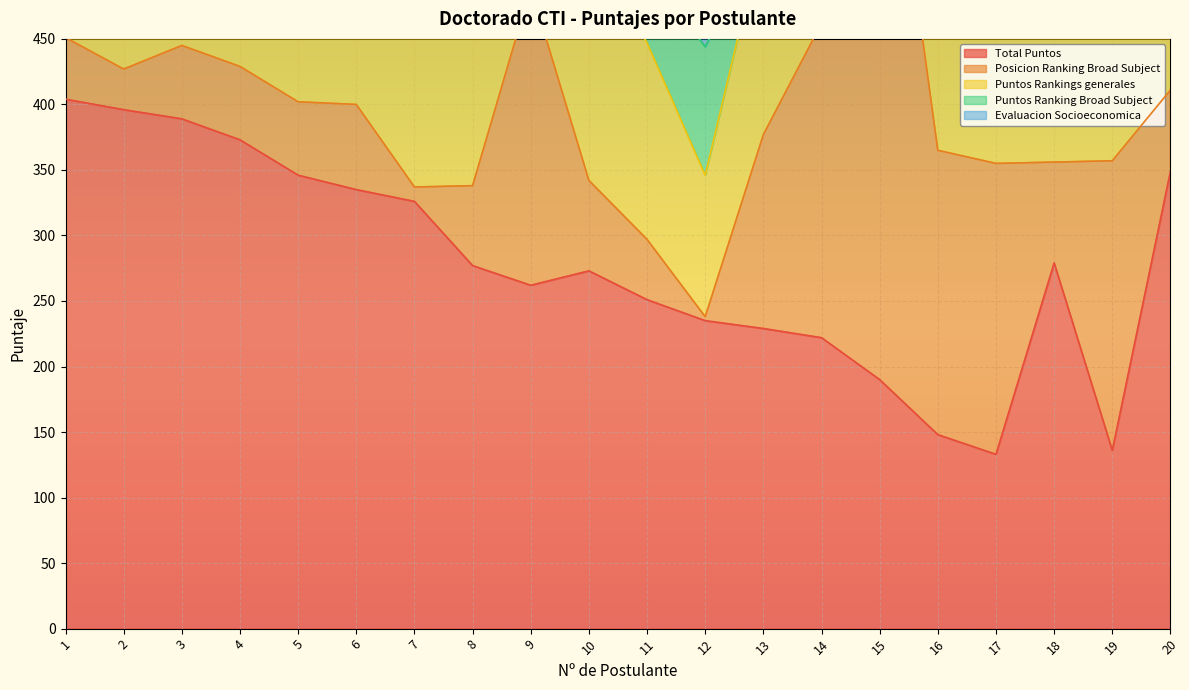

What is the value of the Evaluacion Socioeconomica point at the 8th from the left?

40